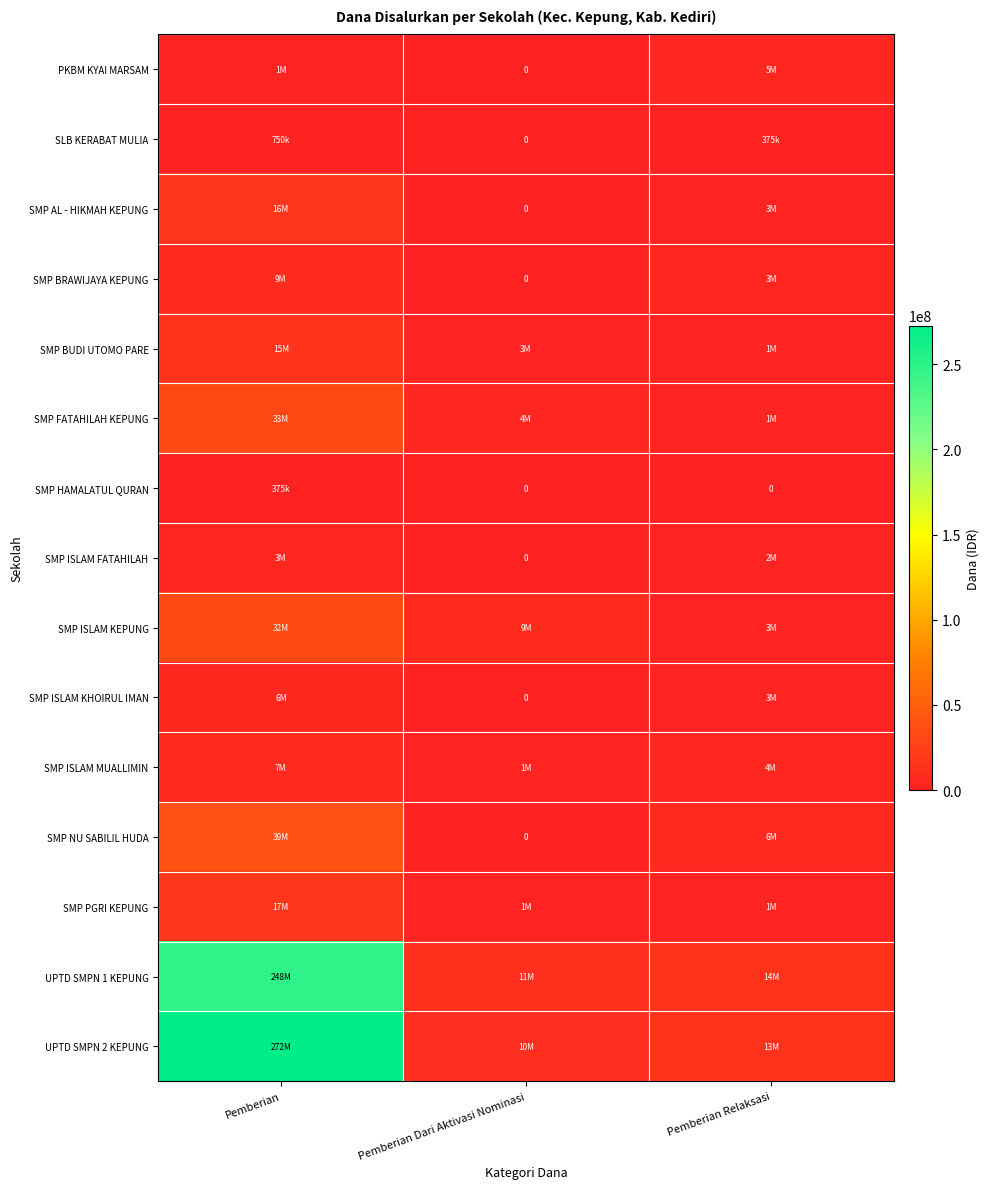

What is the difference between the highest and lowest values at Pemberian Relaksasi?

14625000